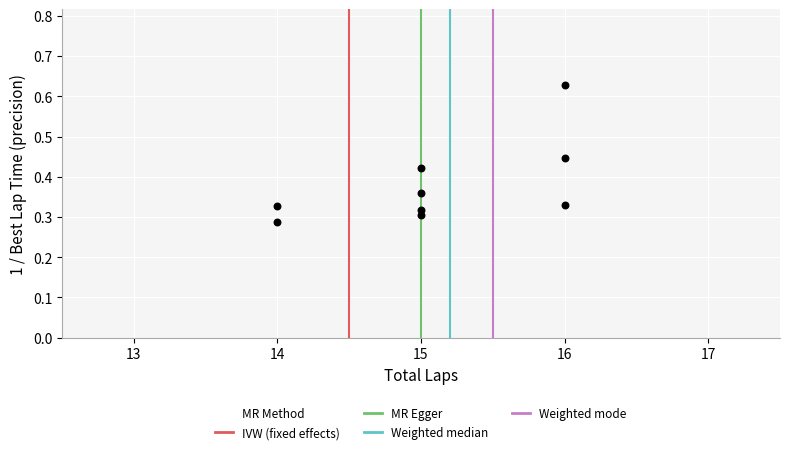

What is the average X value?

15.1